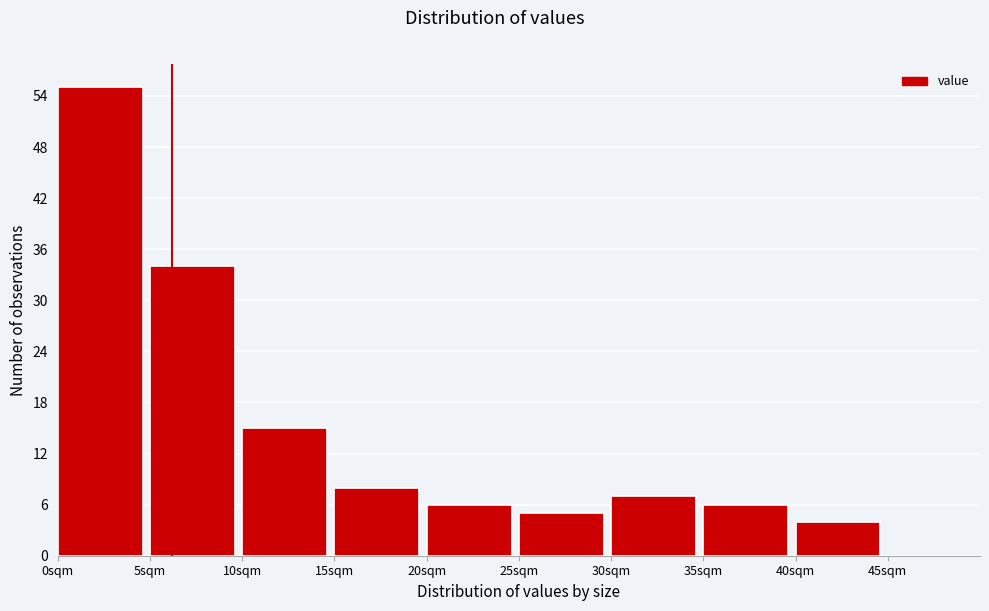

How tall is the bar that spans 35 to 40 on the x-axis? The values are not printed on the chart, so give them approximately, as read against the axis.

6